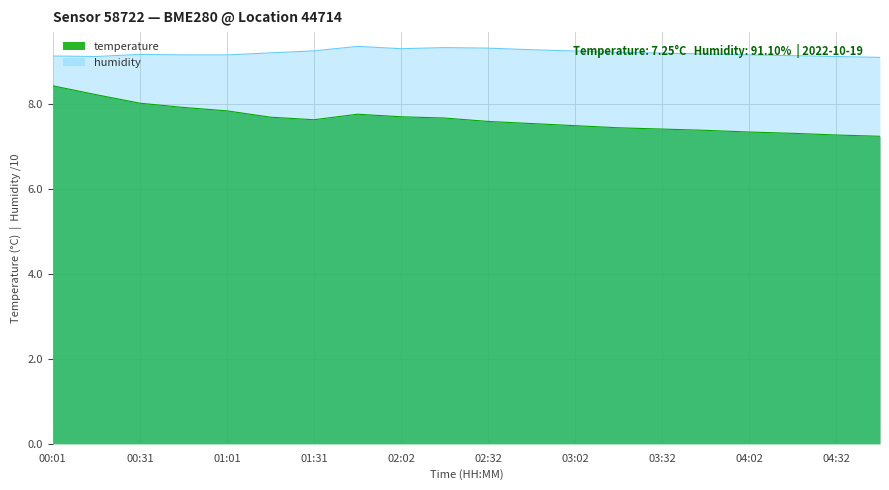

Reading left to right, extract all data points from this chart.

temperature: 8.4	8.2	8.0	7.9	7.8	7.7	7.6	7.8	7.7	7.7	7.6	7.5	7.5	7.5	7.4	7.4	7.3	7.3	7.3	7.2
humidity: 9.1	9.1	9.2	9.2	9.2	9.2	9.3	9.4	9.3	9.3	9.3	9.3	9.3	9.2	9.2	9.2	9.2	9.2	9.1	9.1